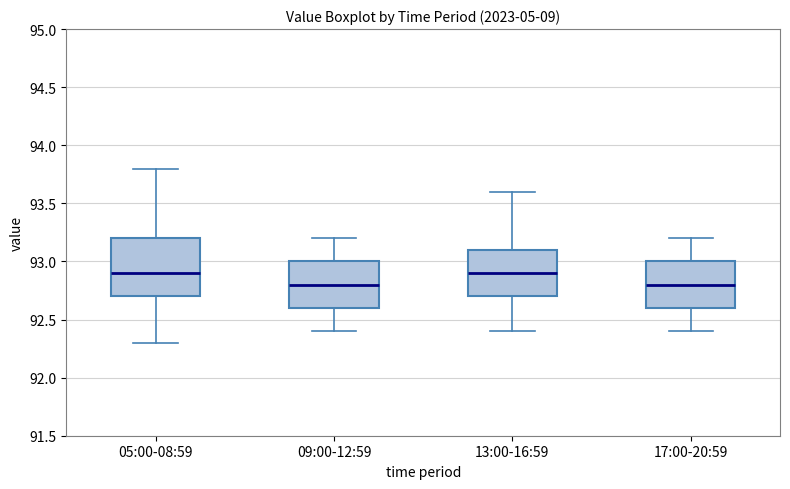

Reading left to right, transcribe this box plot: for each box, give where its median line is, the range the box spans, and where its two whiskers end, as read against the y-axis. The values are not printed on the chart, so give them approximately, as read against the axis.

05:00-08:59: median 92.9, box 92.7 to 93.2, whiskers 92.3 to 93.8
09:00-12:59: median 92.8, box 92.6 to 93.0, whiskers 92.4 to 93.2
13:00-16:59: median 92.9, box 92.7 to 93.1, whiskers 92.4 to 93.6
17:00-20:59: median 92.8, box 92.6 to 93.0, whiskers 92.4 to 93.2